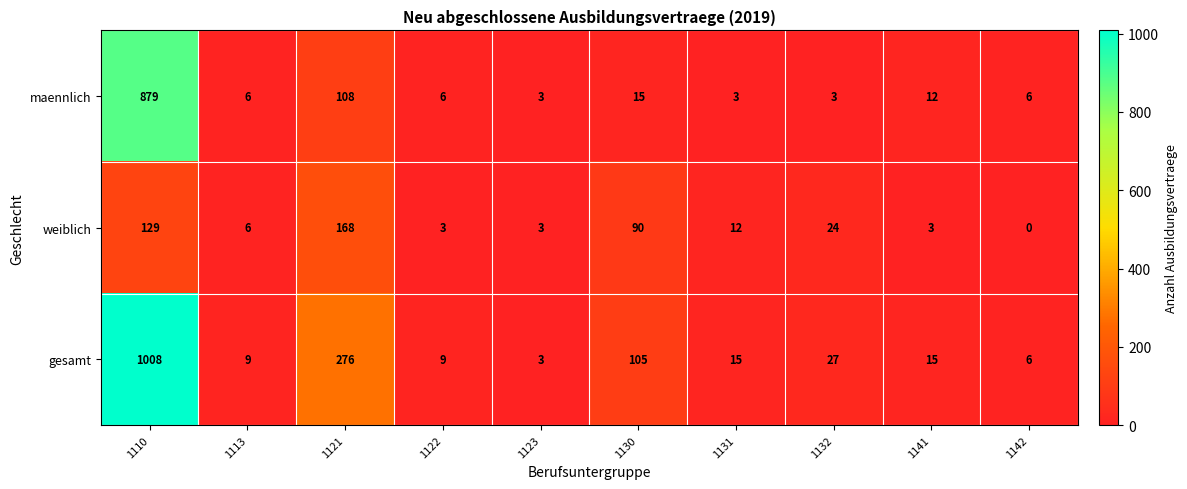

Reading left to right, transcribe all the data shown in this chart.

maennlich: 1110=879	1113=6	1121=108	1122=6	1123=3	1130=15	1131=3	1132=3	1141=12	1142=6
weiblich: 1110=129	1113=6	1121=168	1122=3	1123=3	1130=90	1131=12	1132=24	1141=3	1142=0
gesamt: 1110=1008	1113=9	1121=276	1122=9	1123=3	1130=105	1131=15	1132=27	1141=15	1142=6